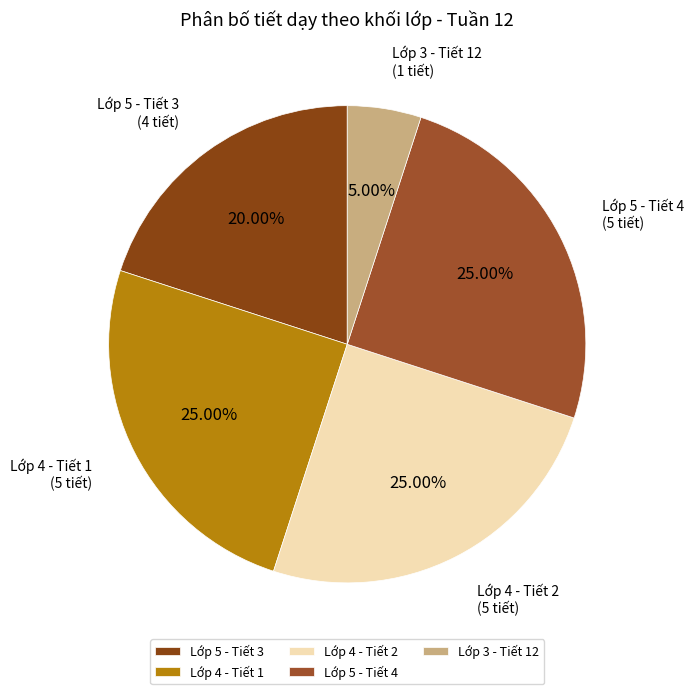

Does any single category account for the majority?

No